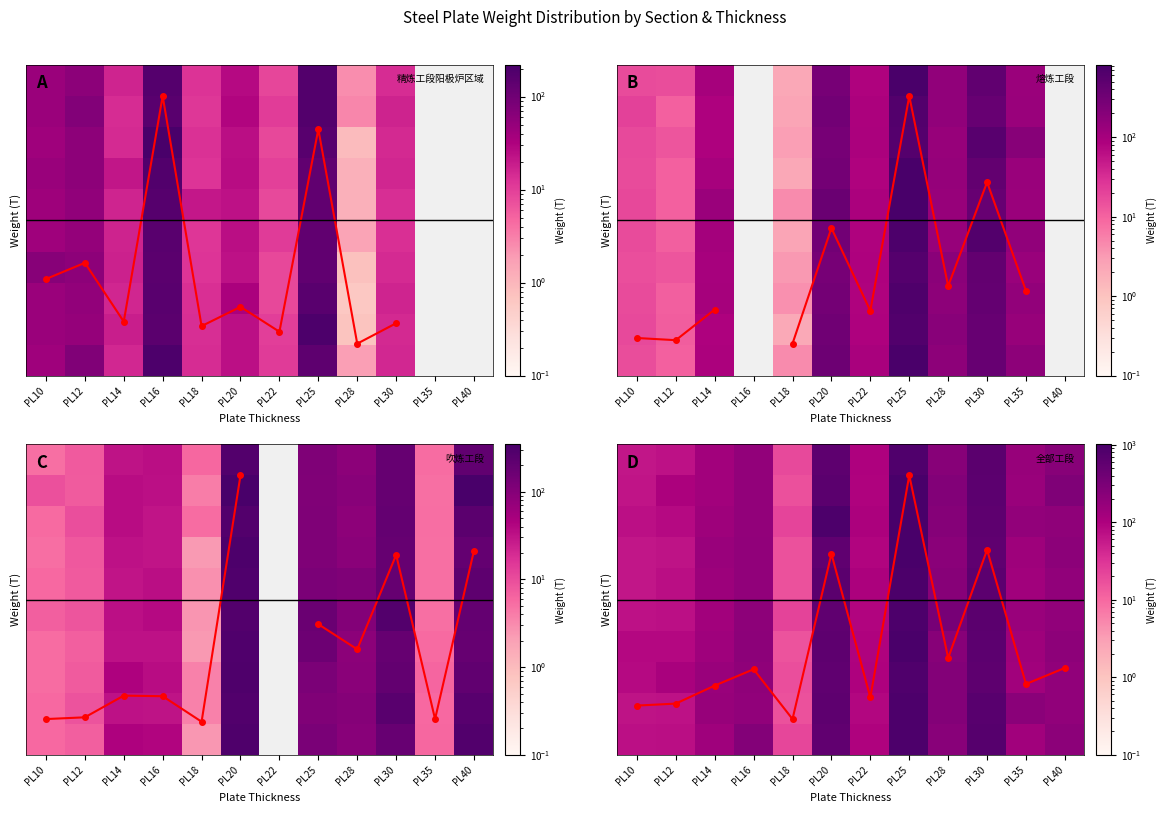

What is the maximum value shown in the chart?

1013.3